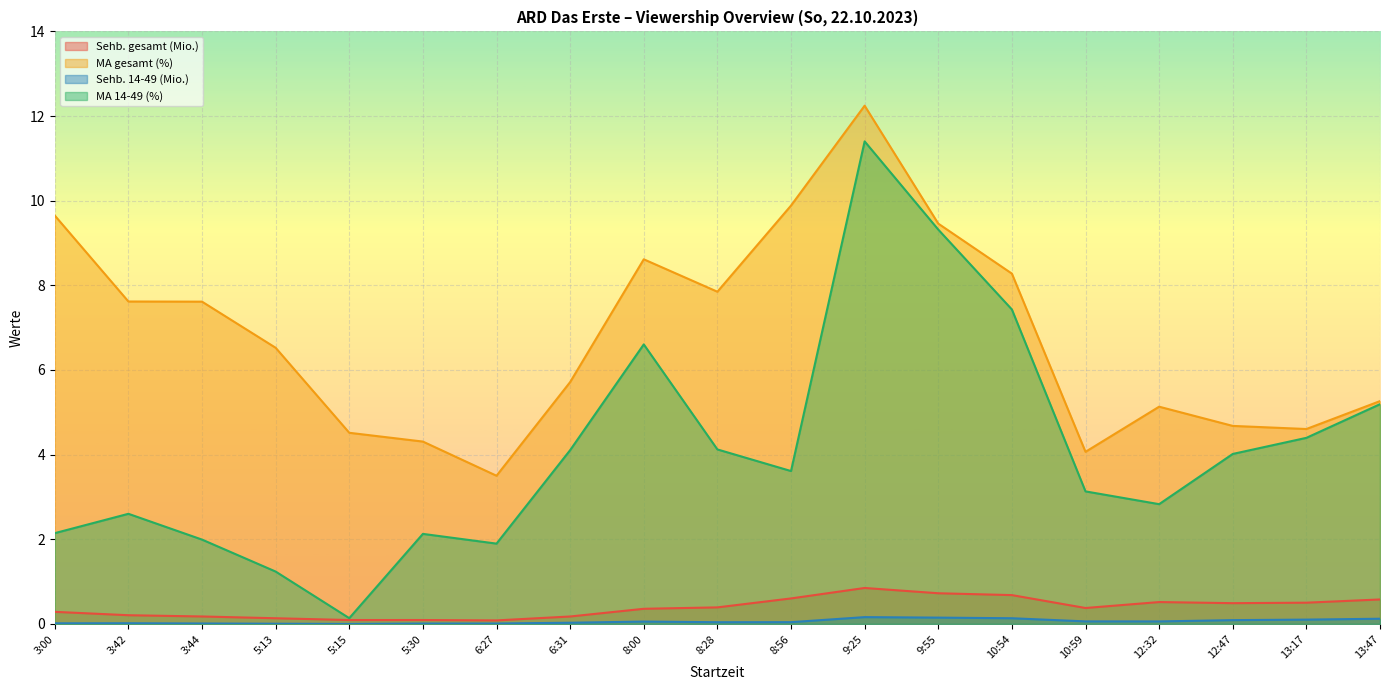

At which category is the sum across all series the highest?

9:25